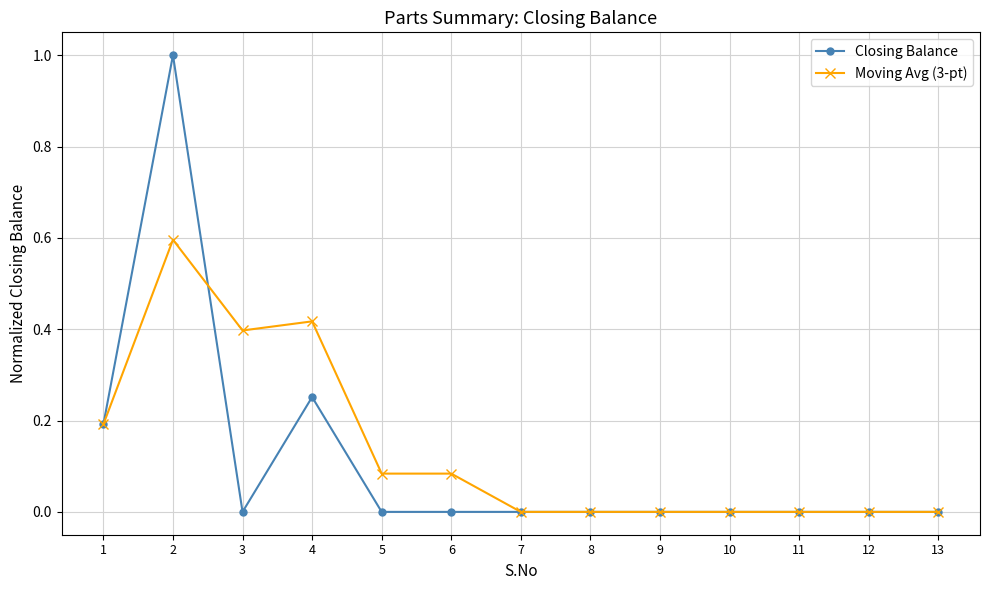

True or false: Closing Balance and Moving Avg (3-pt) cross at least once.

True